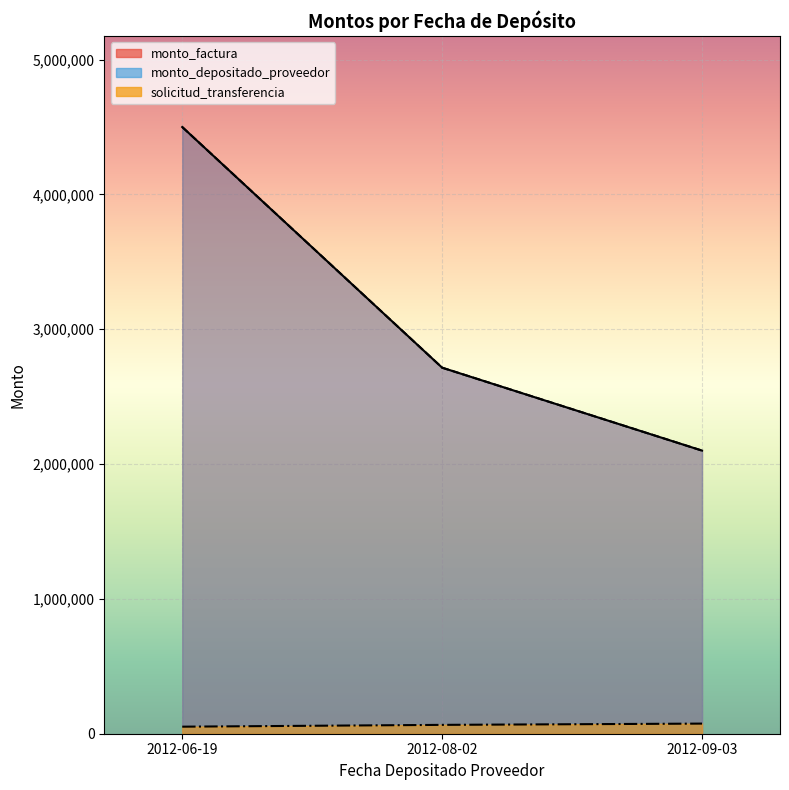

What is the total value across all series at 2012-09-03?

4275049